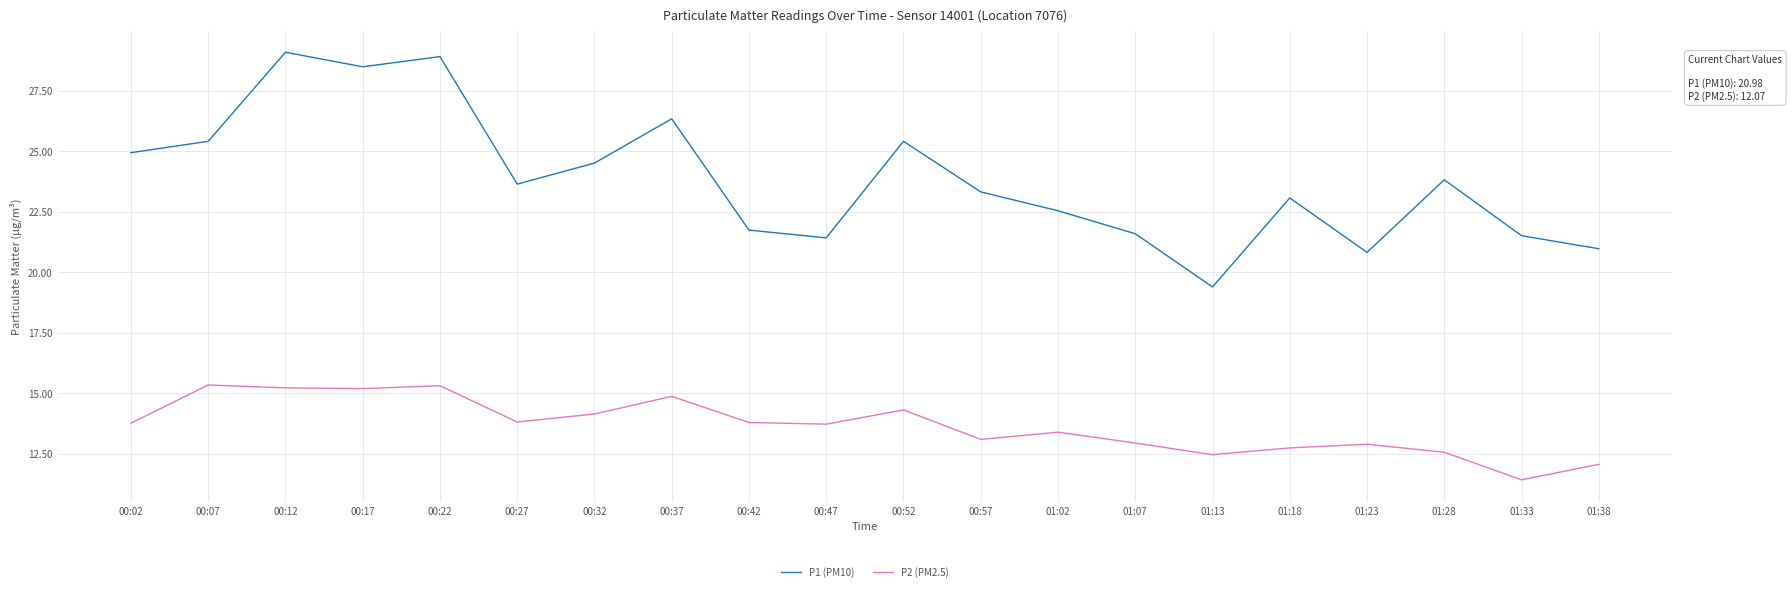

What is the difference between the maximum and minimum values in the P1 (PM10) series?

9.7